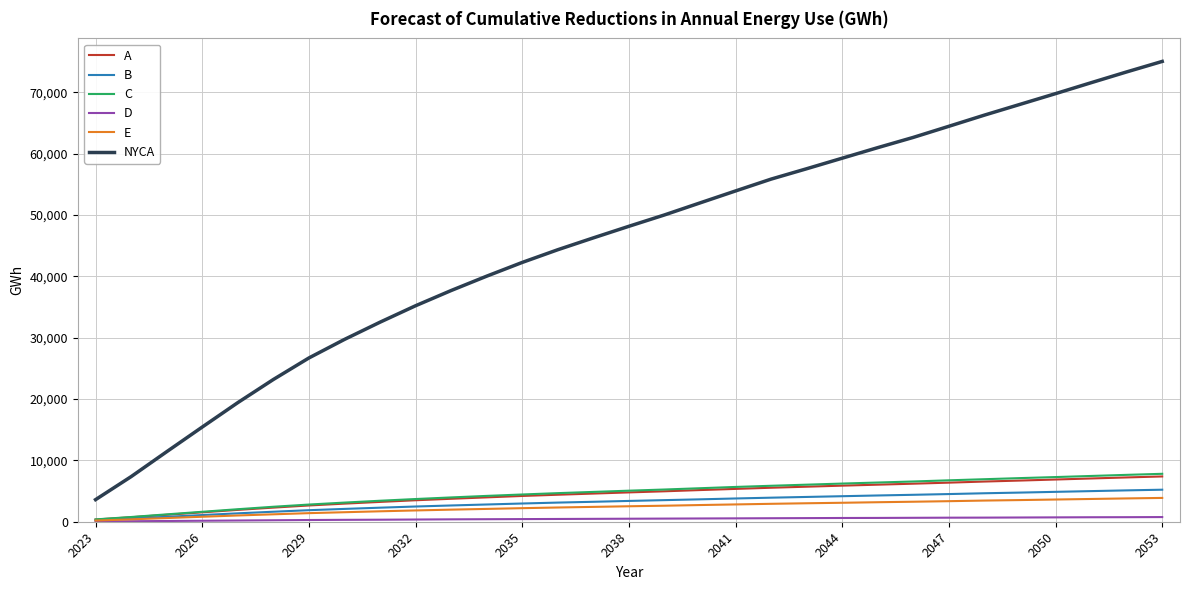

Which series has the largest total across all categories?

NYCA